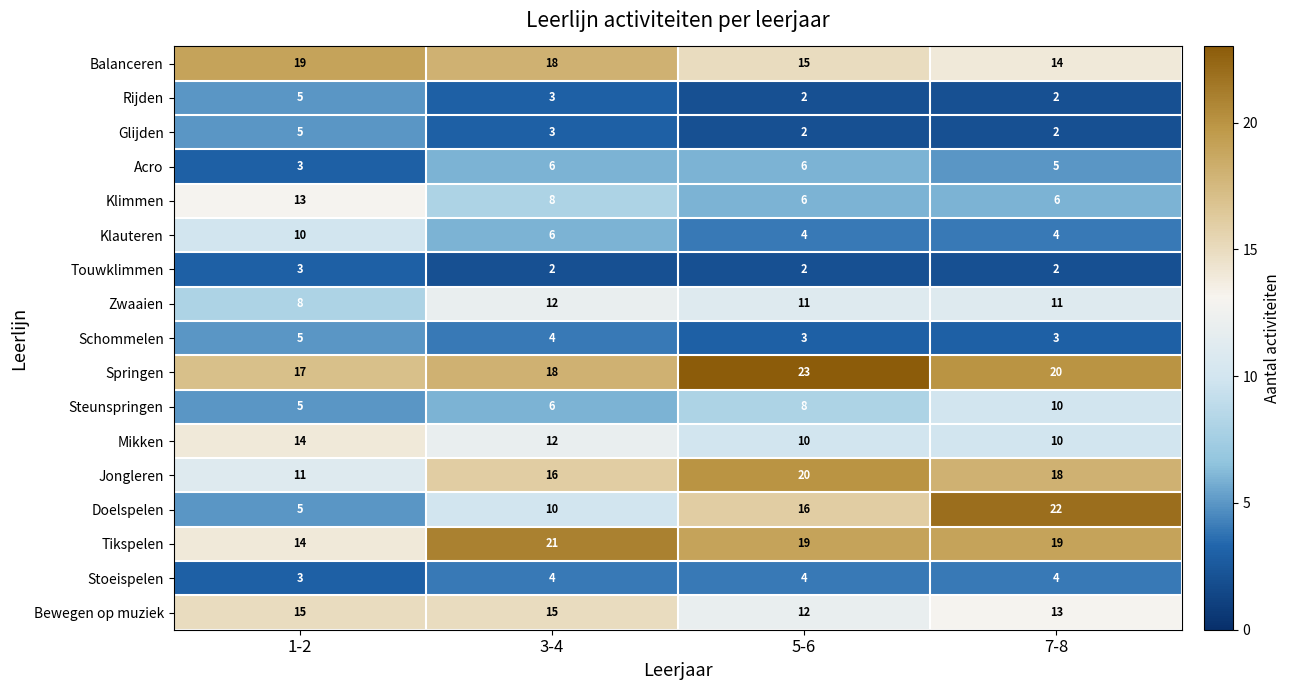

Where does the Schommelen series first go above 4?

1-2